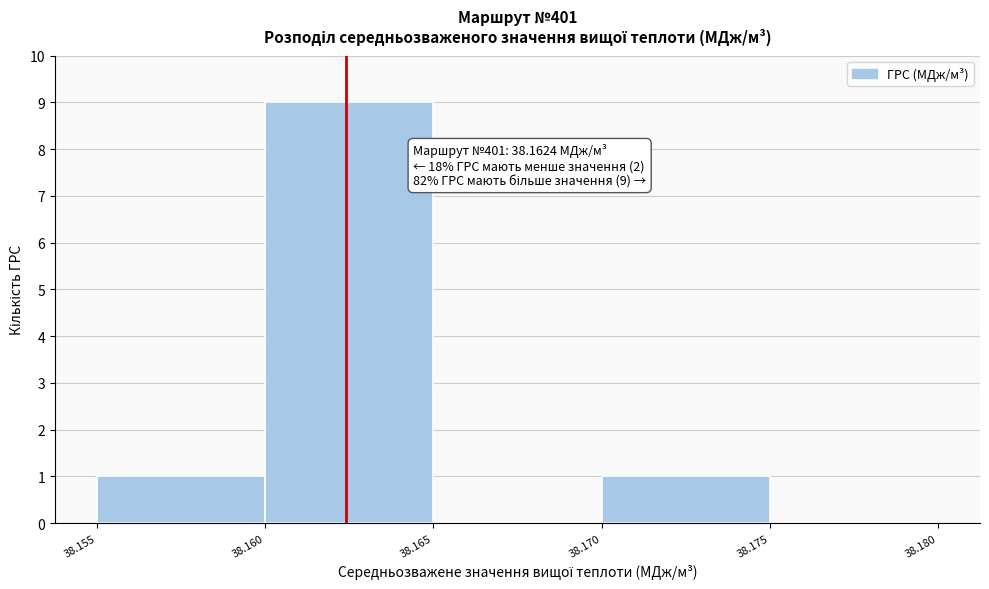

Over which range of the x-axis is the bar tallest?

38.160 to 38.165